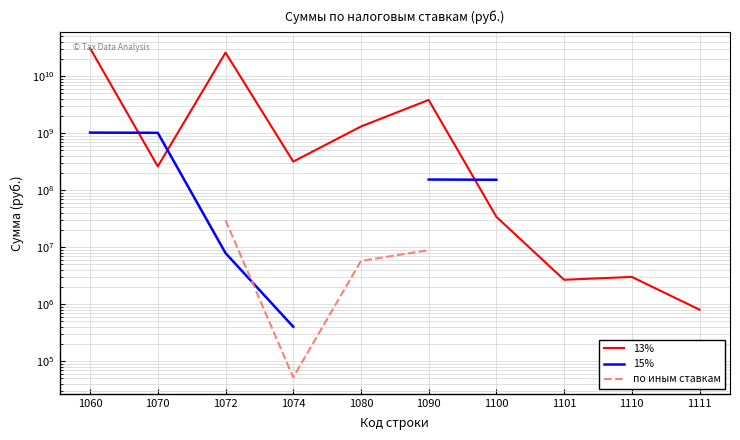

What is the minimum value for 13%?

797393.0